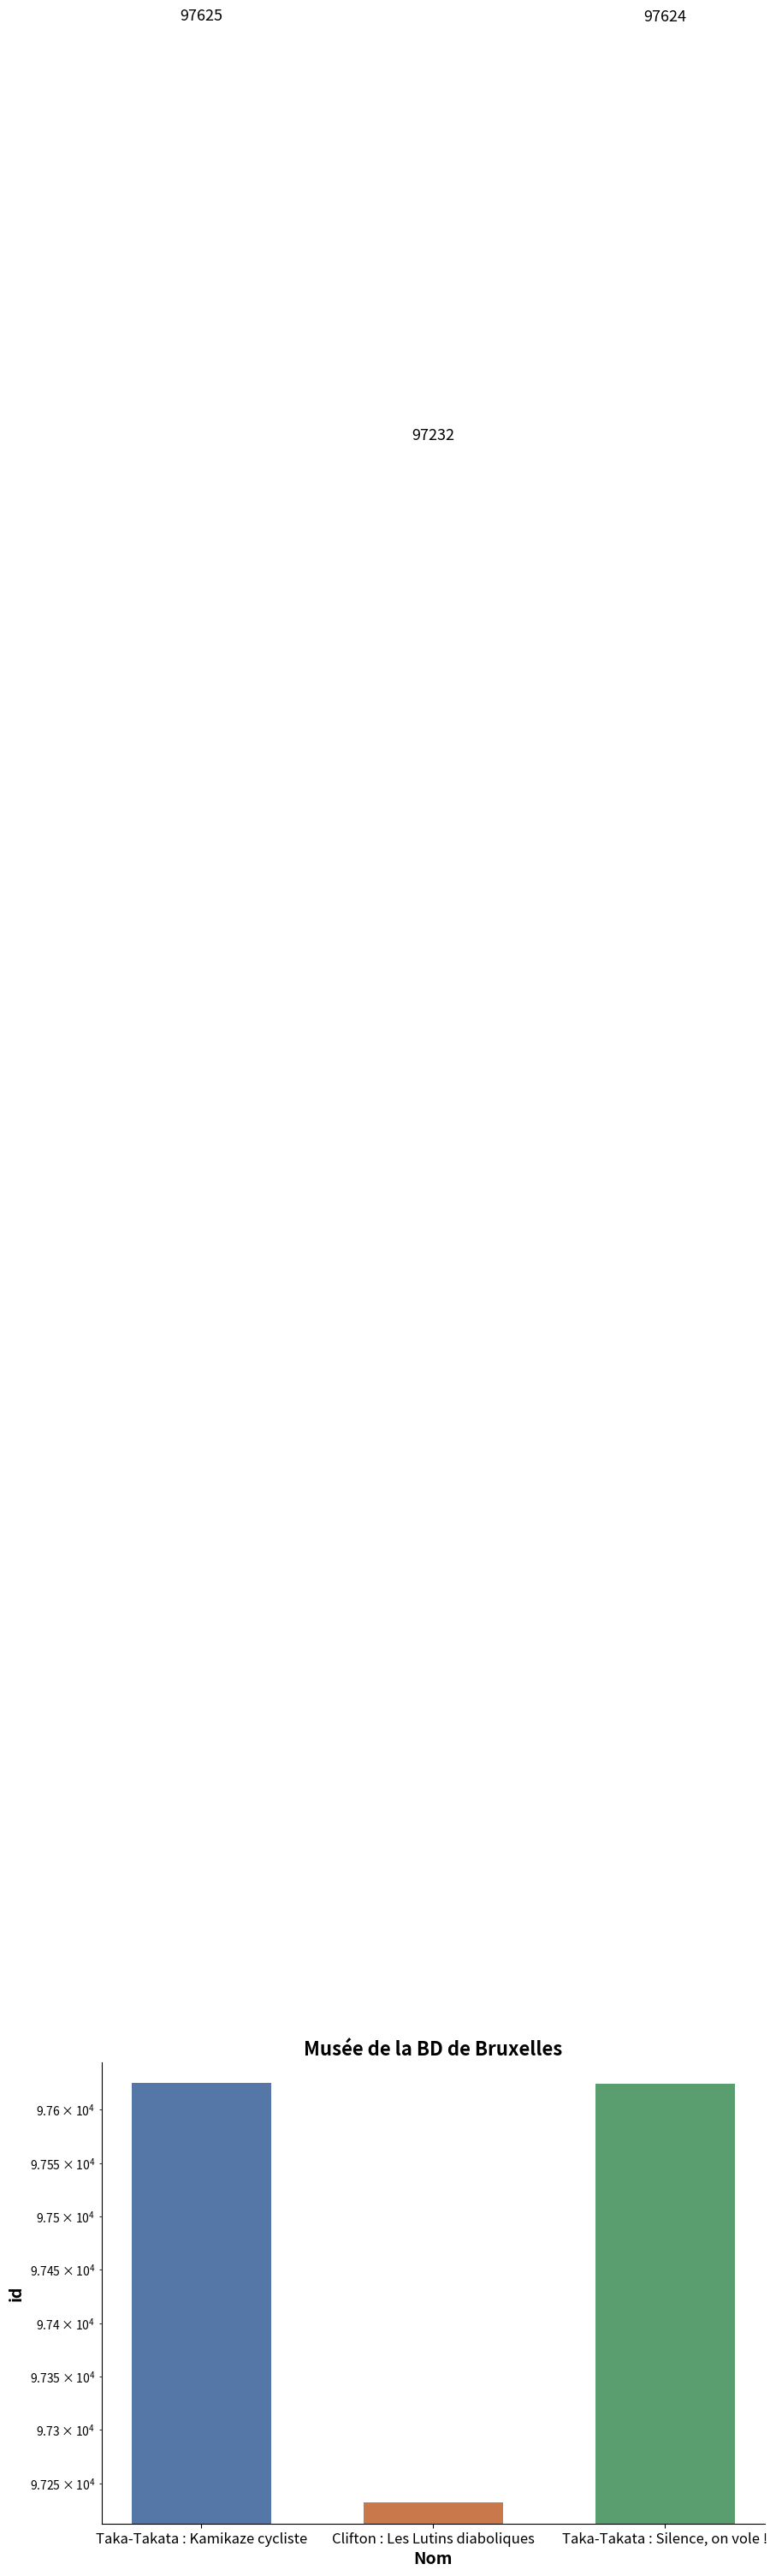

Reading left to right, what are all the values shown in this chart?

Taka-Takata : Kamikaze cycliste=97625	Clifton : Les Lutins diaboliques=97232	Taka-Takata : Silence, on vole !=97624